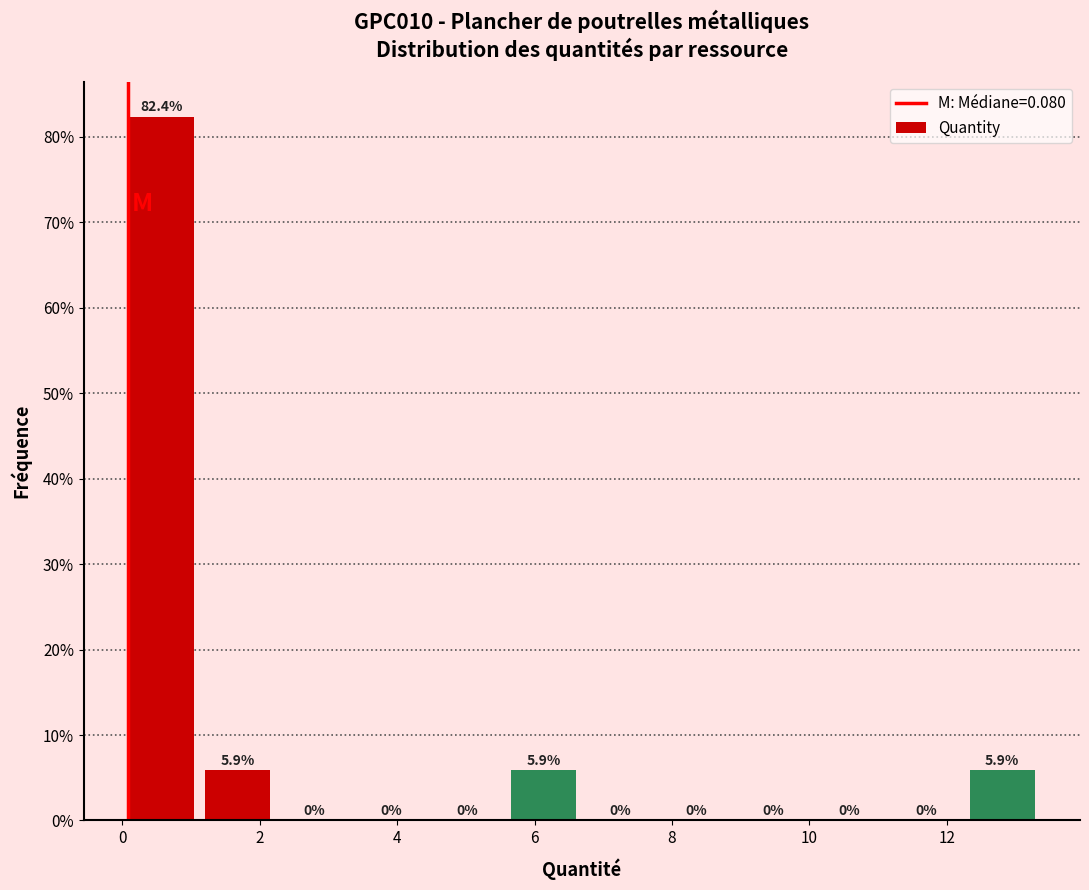

Reading left to right, list every bar in this chart as the range it spans on the x-axis followed by its height. The bar edges are not printed on the chart, so give them approximately, as read against the axis.

0.0 to 1.2: 82.4
1.2 to 2.2: 5.9
2.2 to 3.4: 0.0
3.4 to 4.4: 0.0
4.4 to 5.6: 0.0
5.6 to 6.6: 5.9
6.6 to 7.8: 0.0
7.8 to 9.0: 0.0
9.0 to 10.0: 0.0
10.0 to 11.2: 0.0
11.2 to 12.2: 0.0
12.2 to 13.4: 5.9